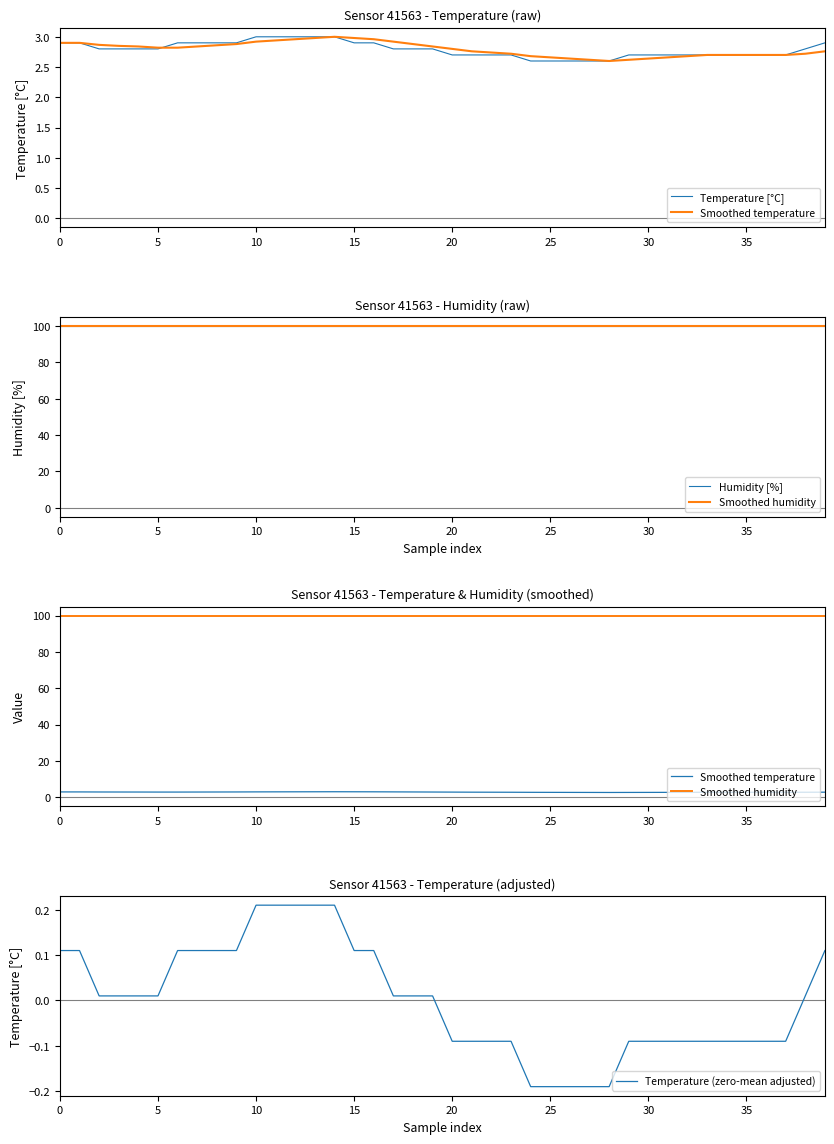

Which category has the highest value in the Smoothed humidity series?

10